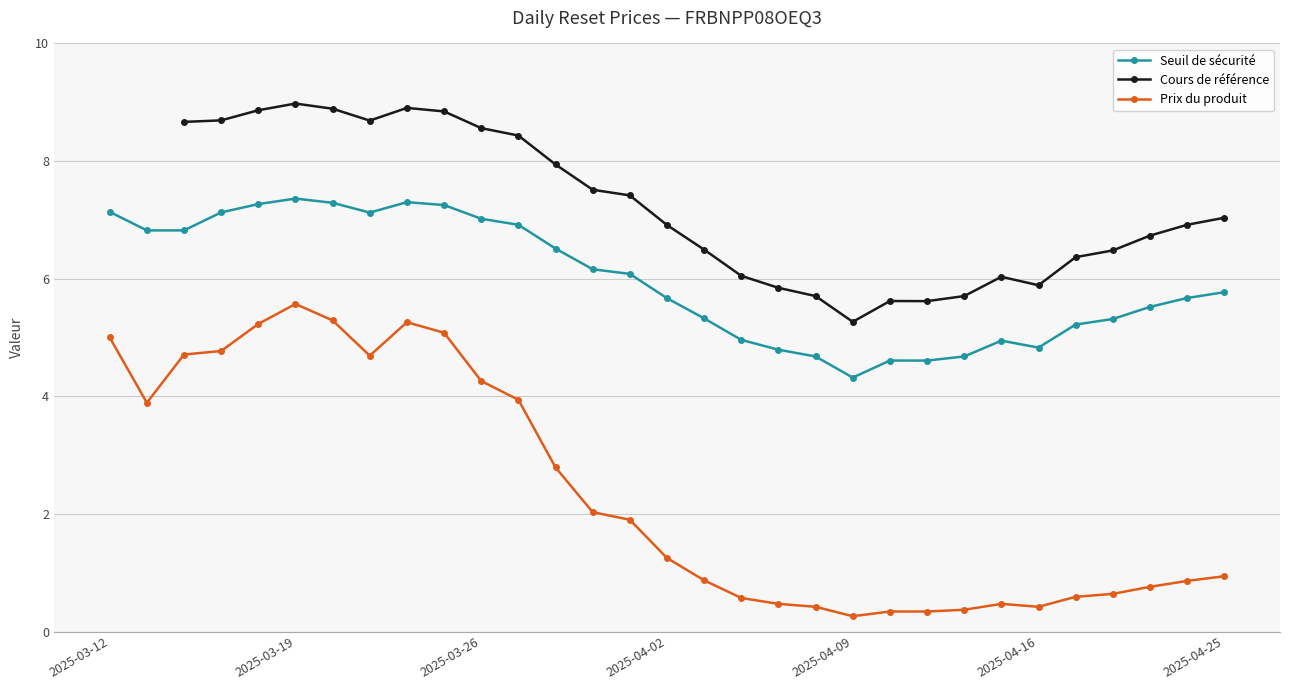

True or false: Seuil de sécurité and Prix du produit intersect in this chart.

False